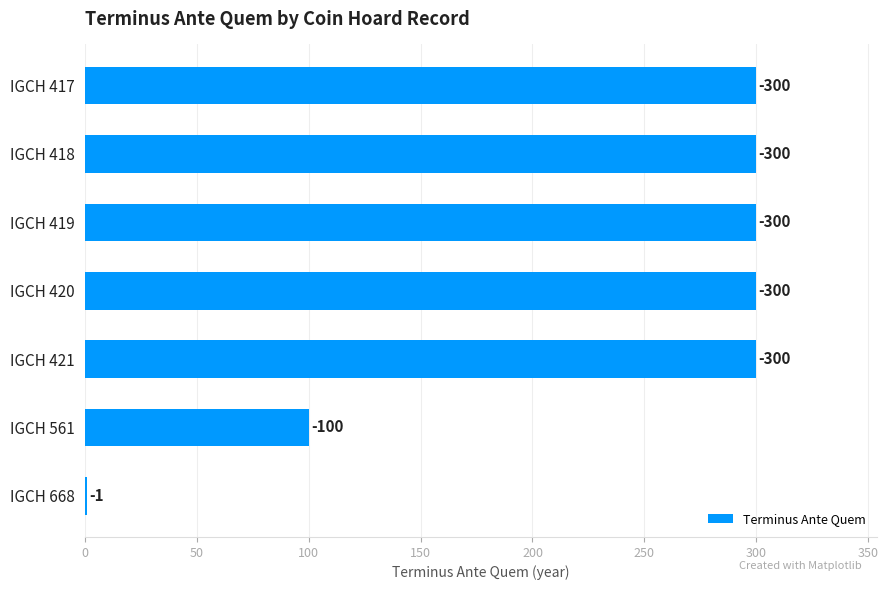

What is the difference between the maximum and minimum values?

299